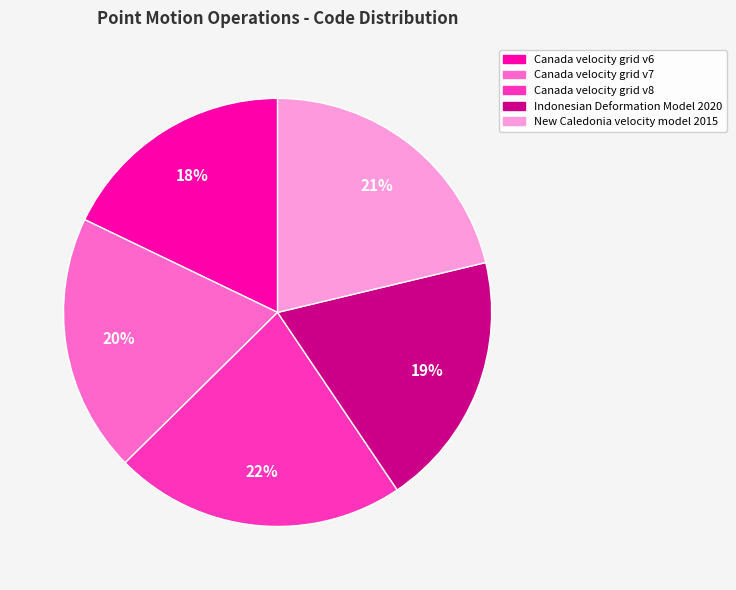

Does New Caledonia velocity model 2015 account for over 50% of the chart?

No